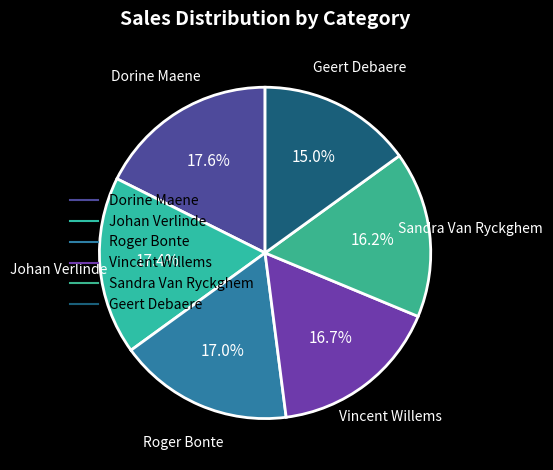

How many slices are in this pie chart?

6